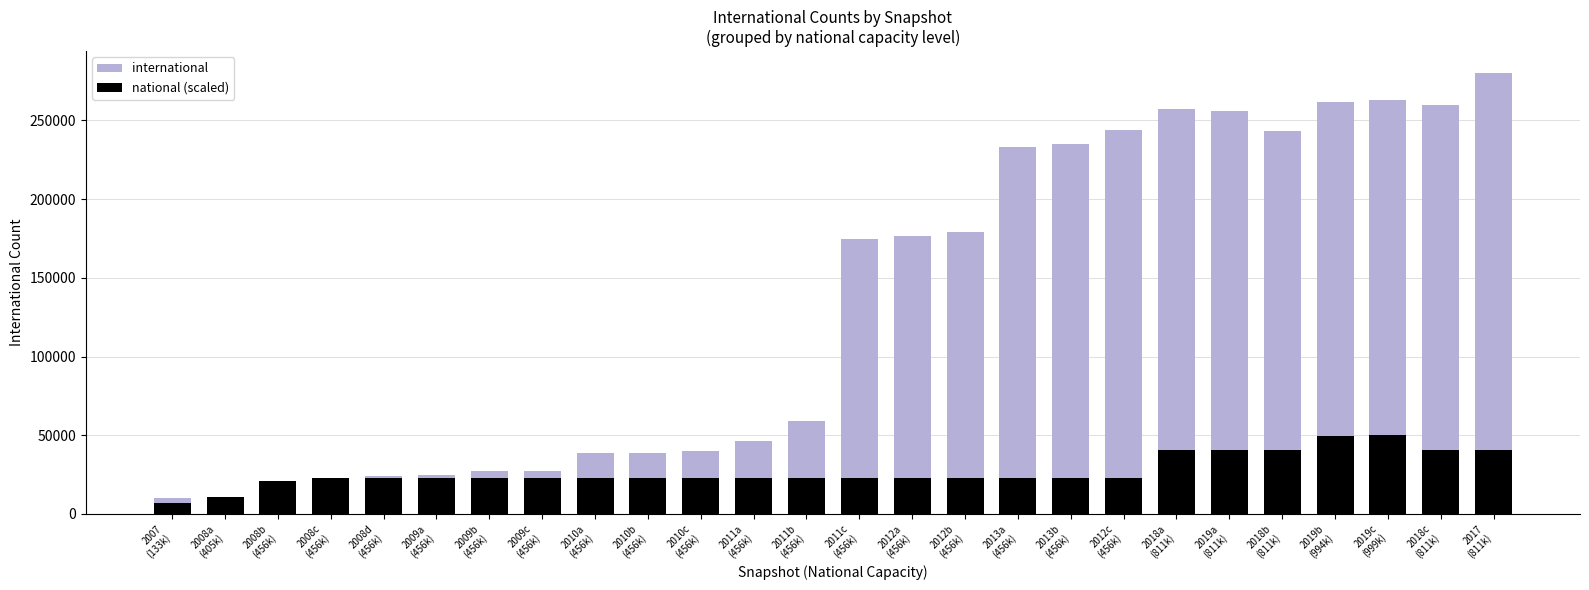

How many bars are there in total?

52